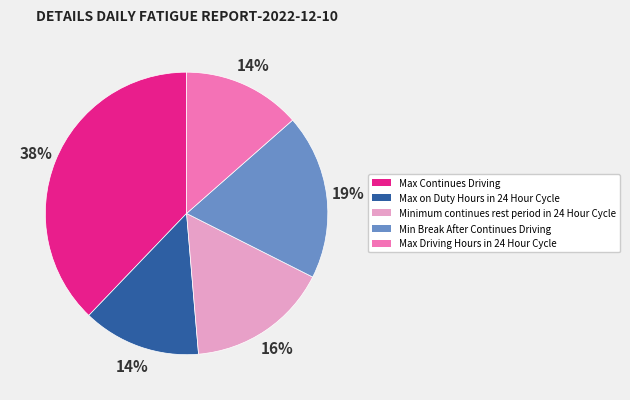

How many slices are in this pie chart?

5